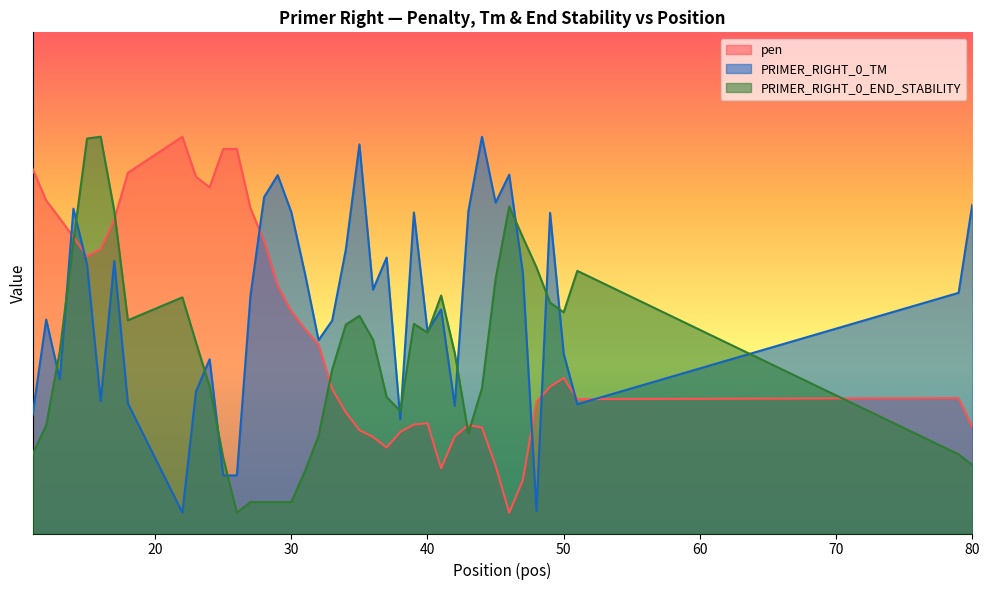

What are all the series names shown in the legend?

pen, PRIMER_RIGHT_0_TM, PRIMER_RIGHT_0_END_STABILITY